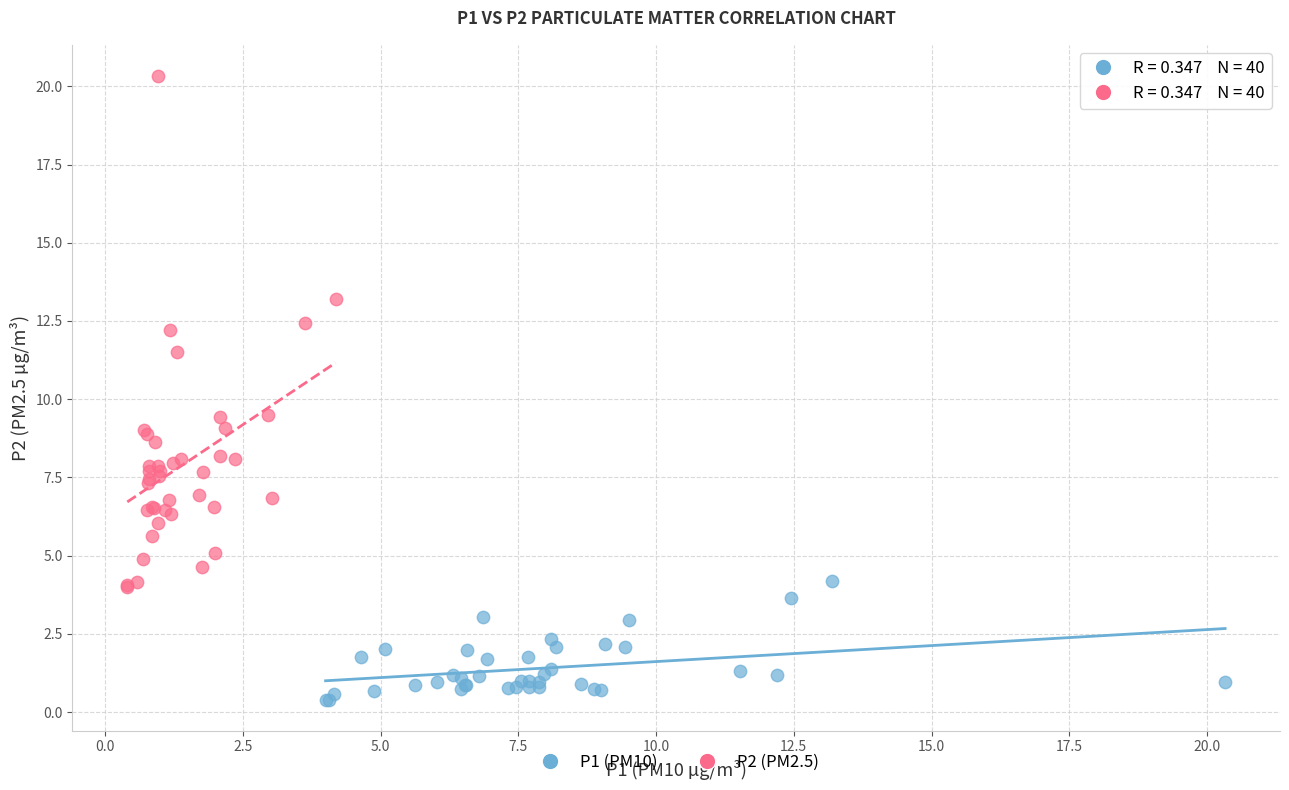

Which series contains the highest Y value?

P2 (PM2.5)